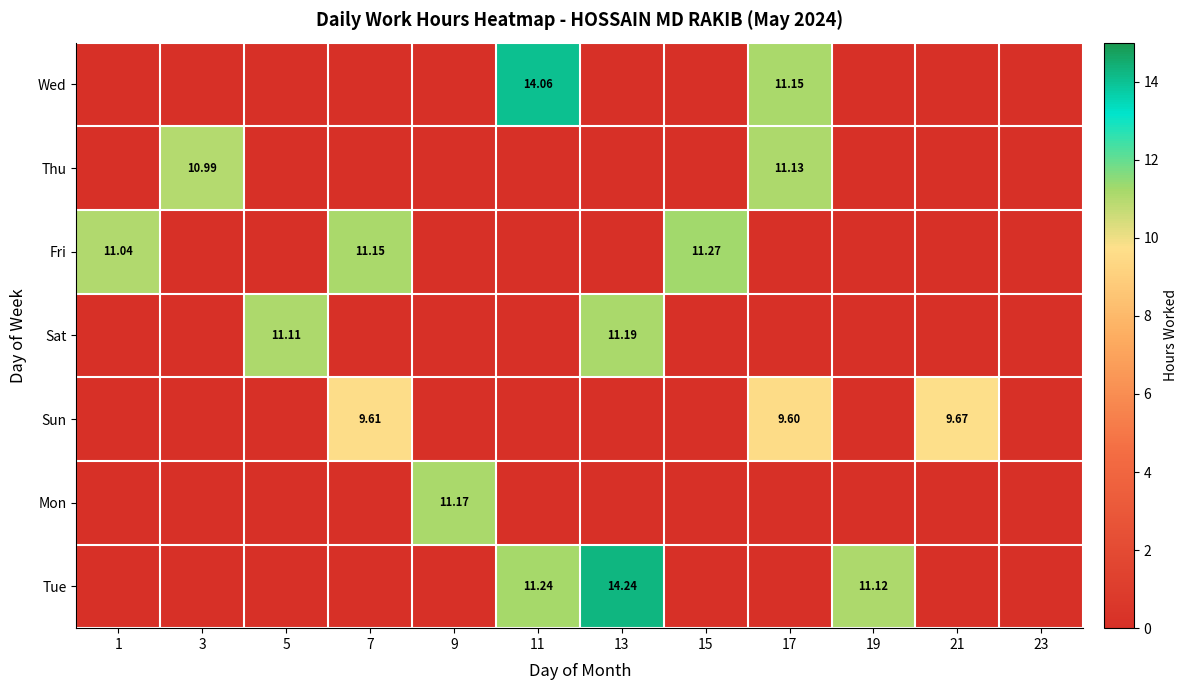

What is the sum of all Wed values?

25.2